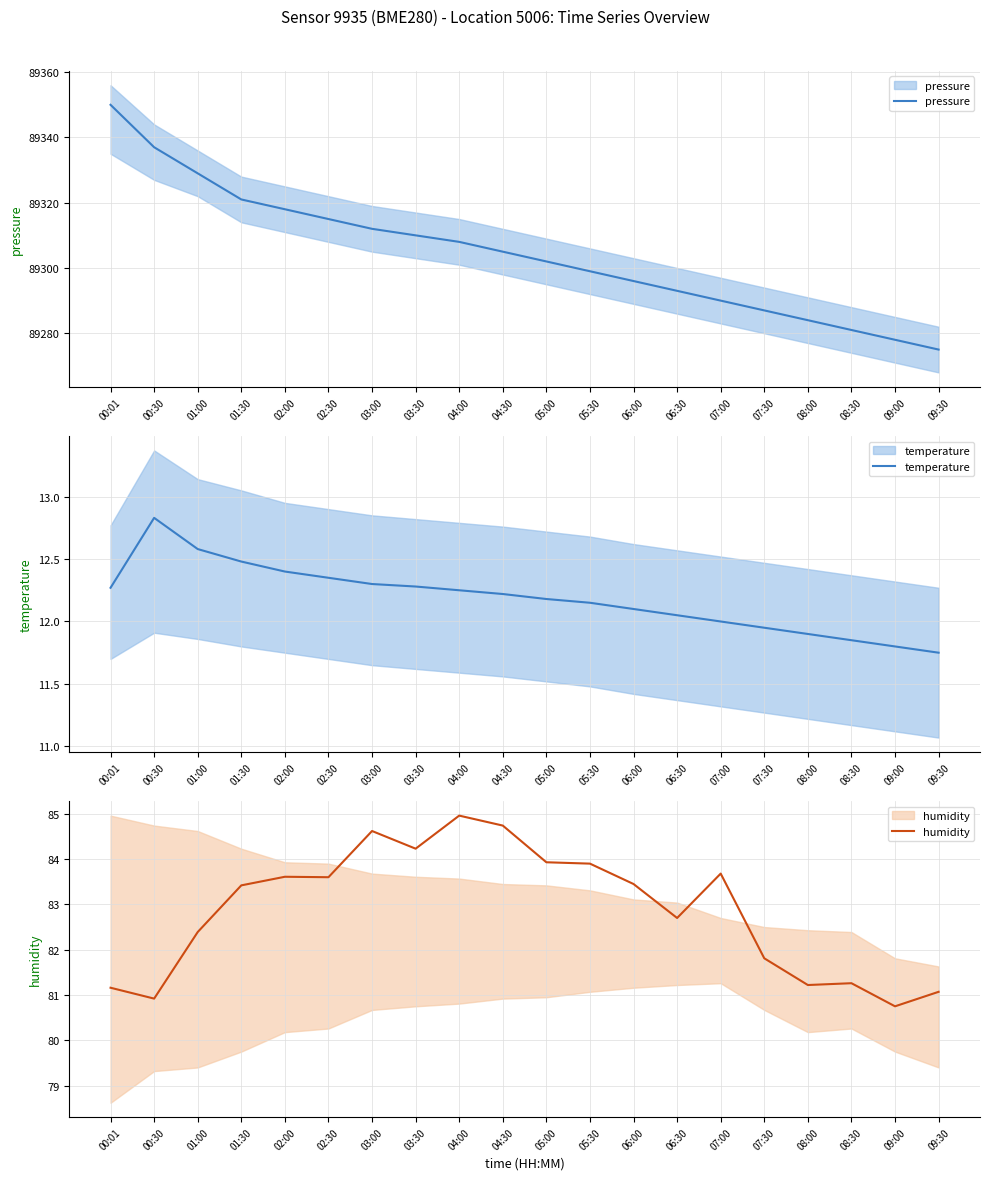

Does the chart have visible grid lines?

Yes